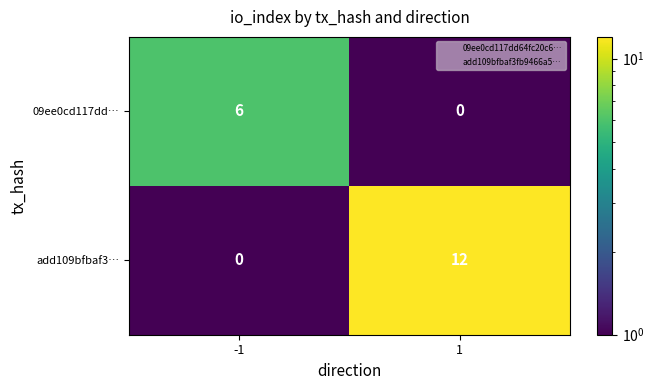

What is the difference between the maximum and minimum values in the 09ee0cd117dd… series?

6